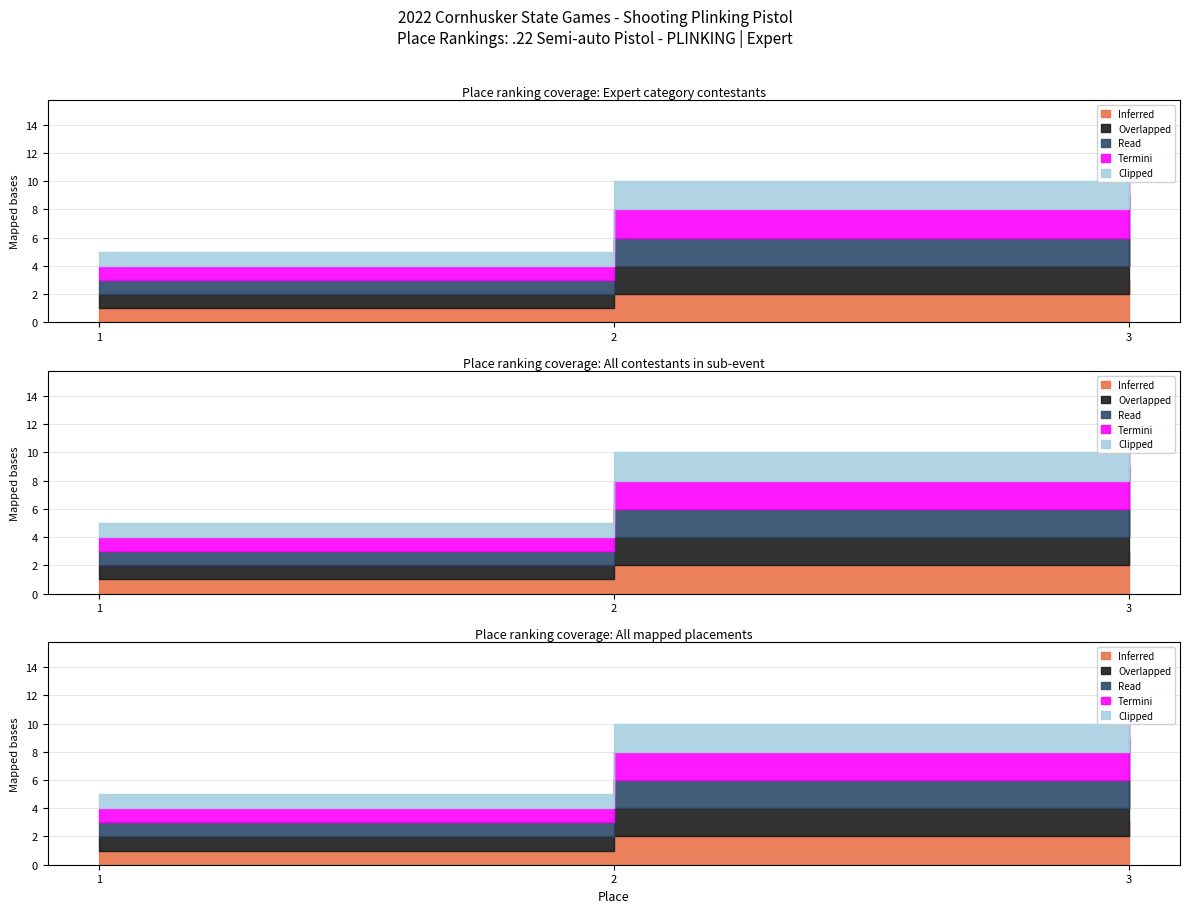

How many Read values are between 1 and 3?

3